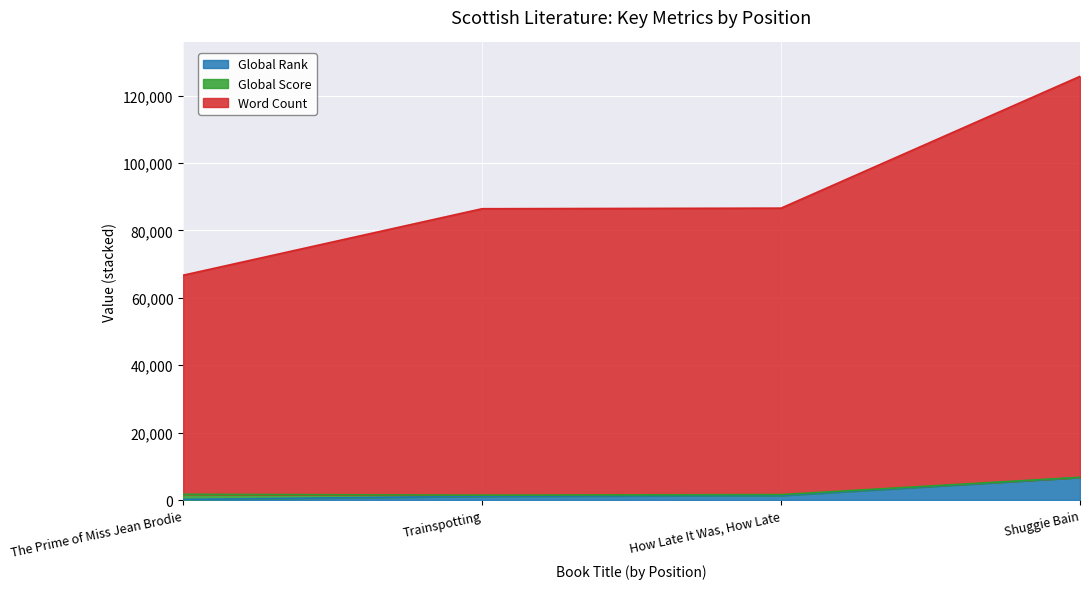

What is the difference between the maximum and minimum values in the Global Rank series?

6508